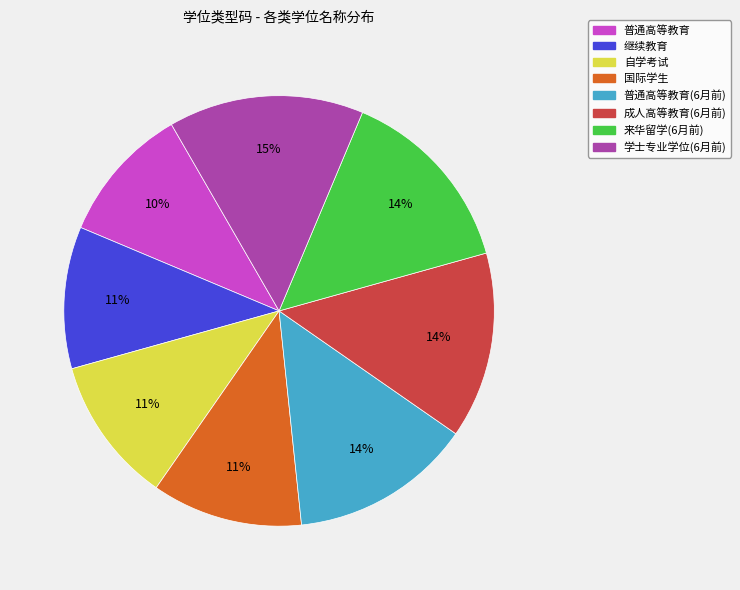

Is there a majority slice in this chart?

No